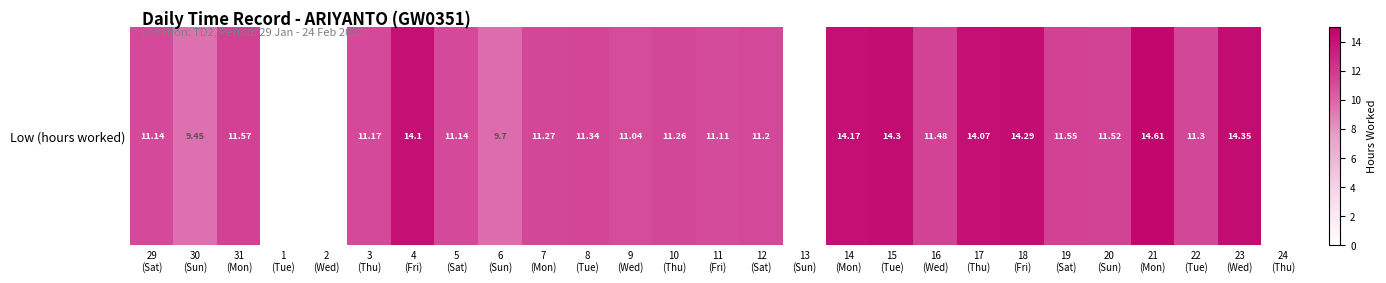

List the labels in order of value, smallest first.

1
(Tue), 2
(Wed), 13
(Sun), 24
(Thu), 30
(Sun), 6
(Sun), 9
(Wed), 11
(Fri), 29
(Sat), 5
(Sat), 3
(Thu), 12
(Sat), 10
(Thu), 7
(Mon), 22
(Tue), 8
(Tue), 16
(Wed), 20
(Sun), 19
(Sat), 31
(Mon), 17
(Thu), 4
(Fri), 14
(Mon), 18
(Fri), 15
(Tue), 23
(Wed), 21
(Mon)